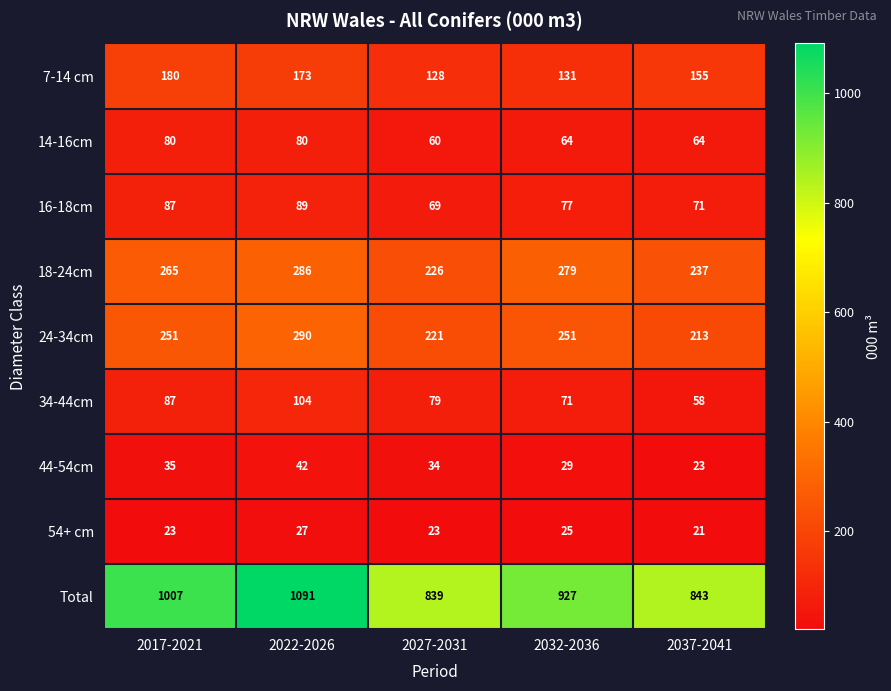

What is the difference between the maximum and minimum values in the 34-44cm series?

46